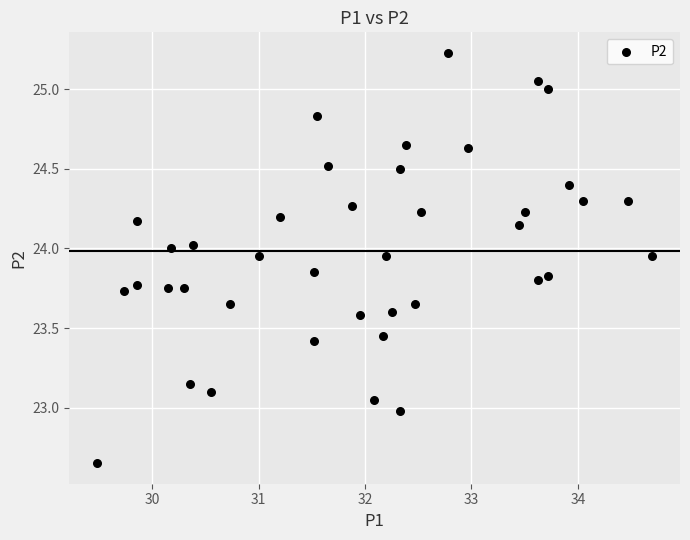

What is the range of Y values (max minus min)?

2.6